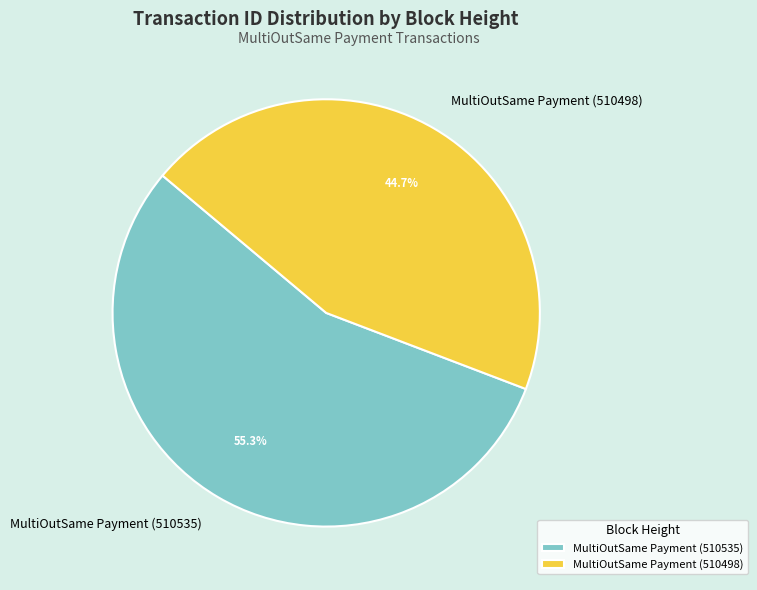

How many slices are in this pie chart?

2